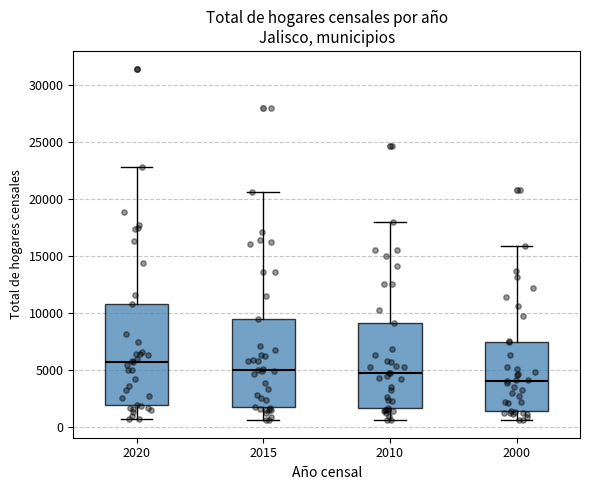

Comparing the boxes themselves (not the whiskers), which one is the tallest?

2020